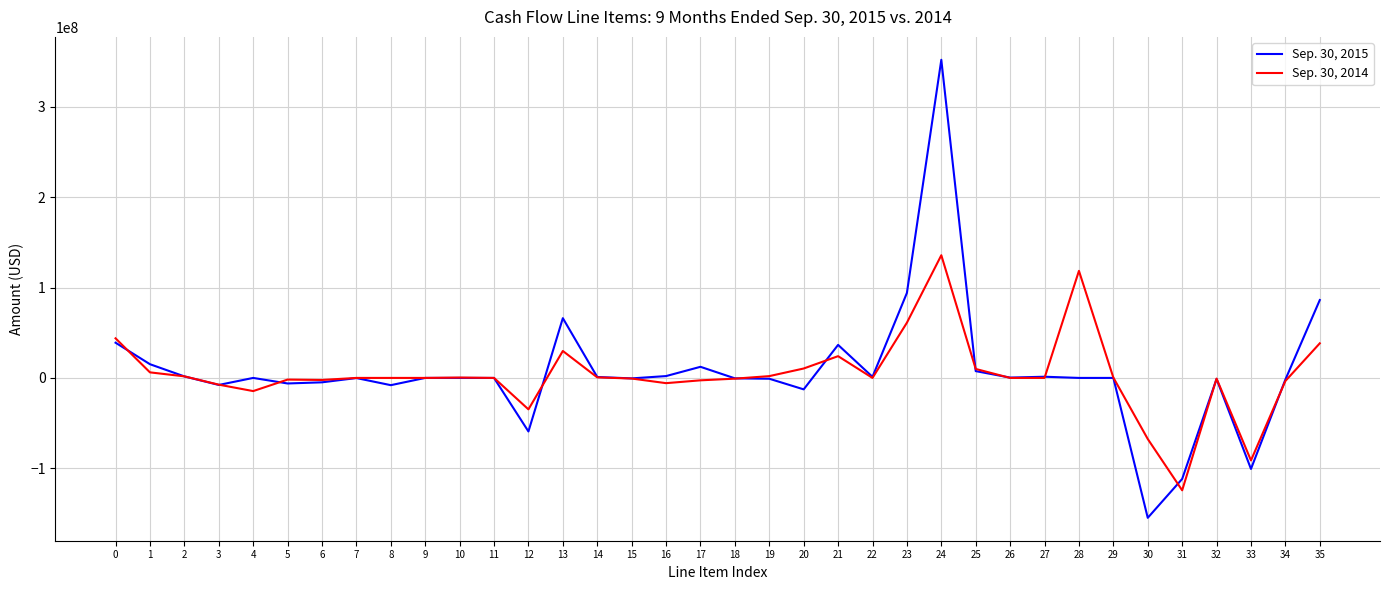

What is the difference between the maximum and minimum values in the Sep. 30, 2015 series?

507116000